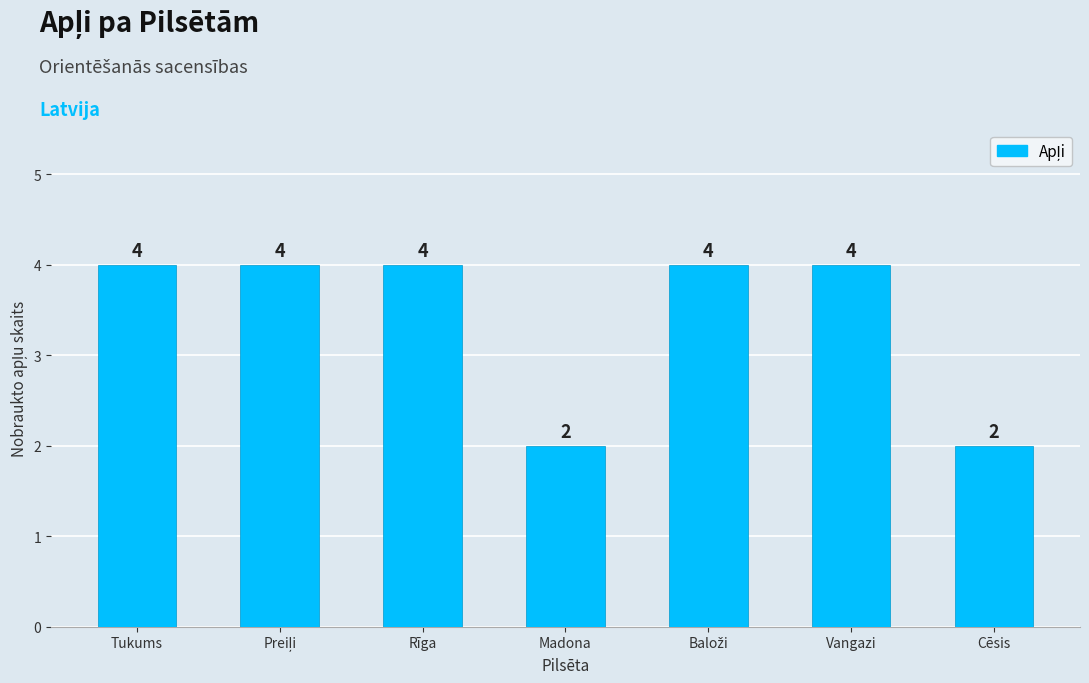

The chart shows a value of 2 at Tukums. True or false?

False